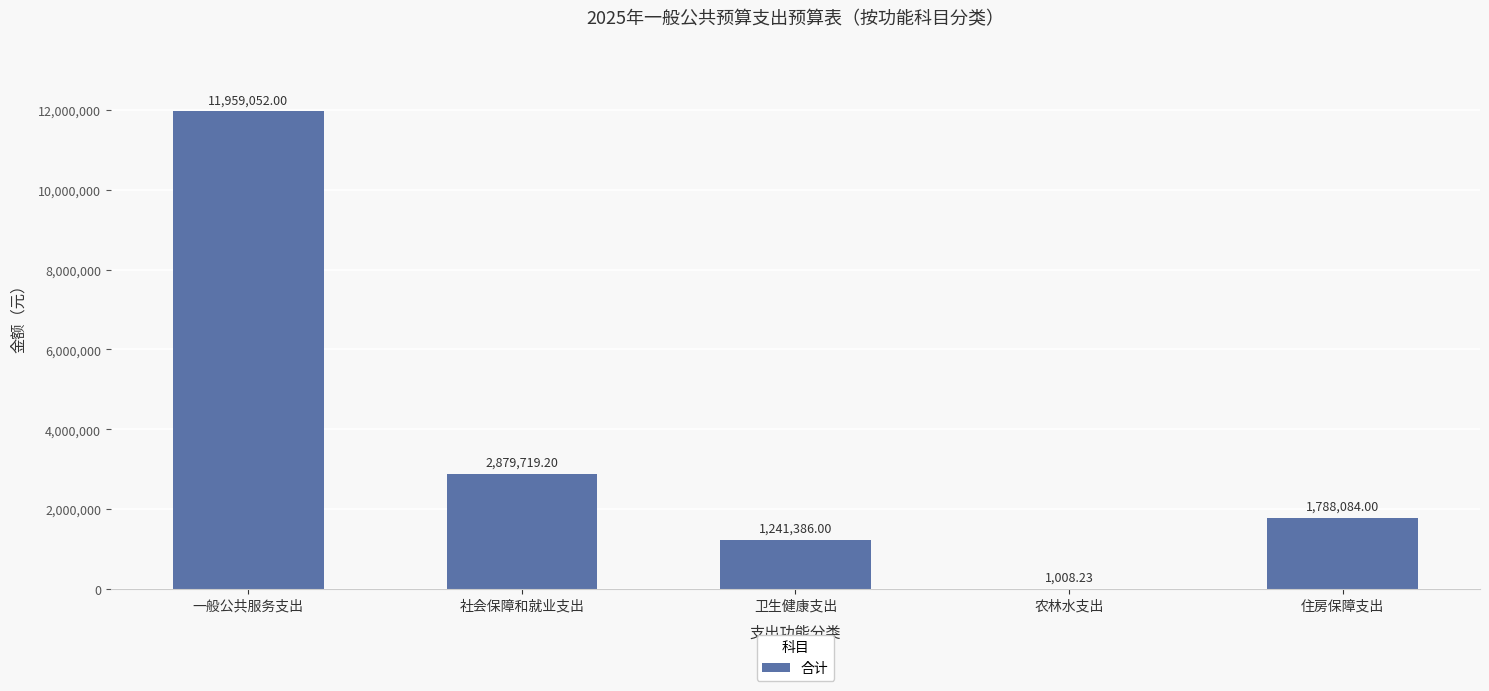

Where is the data nearest to the value 5980030?

社会保障和就业支出